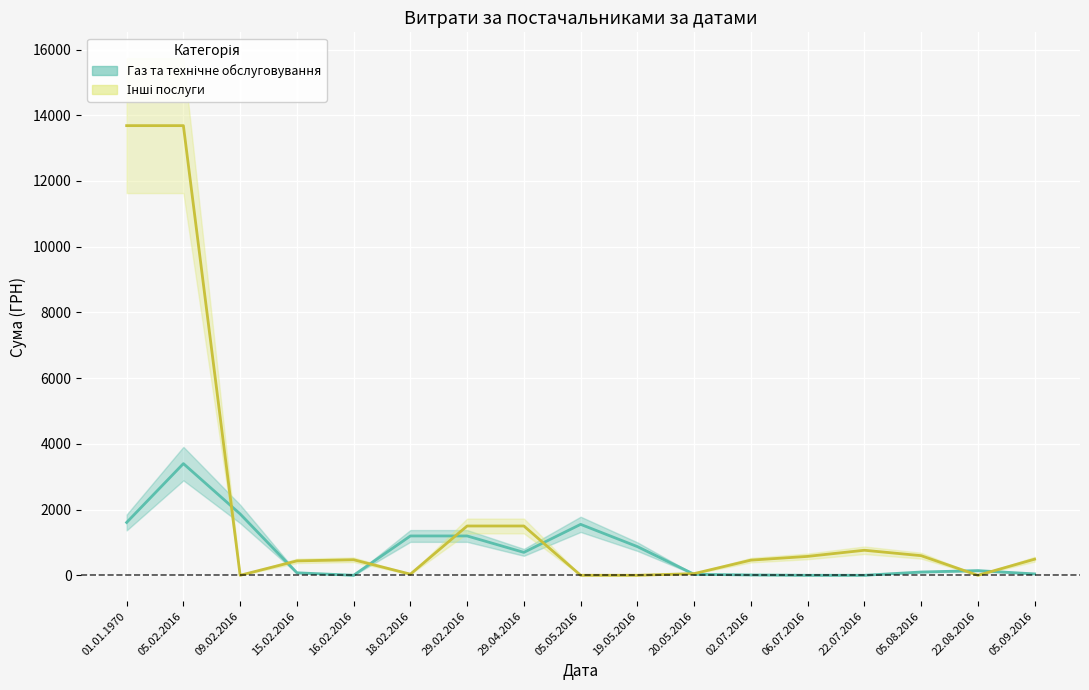

Is the value of Газ та технічне обслуговування at 22.08.2016 greater than the value of Інші послуги at 22.08.2016?

Yes